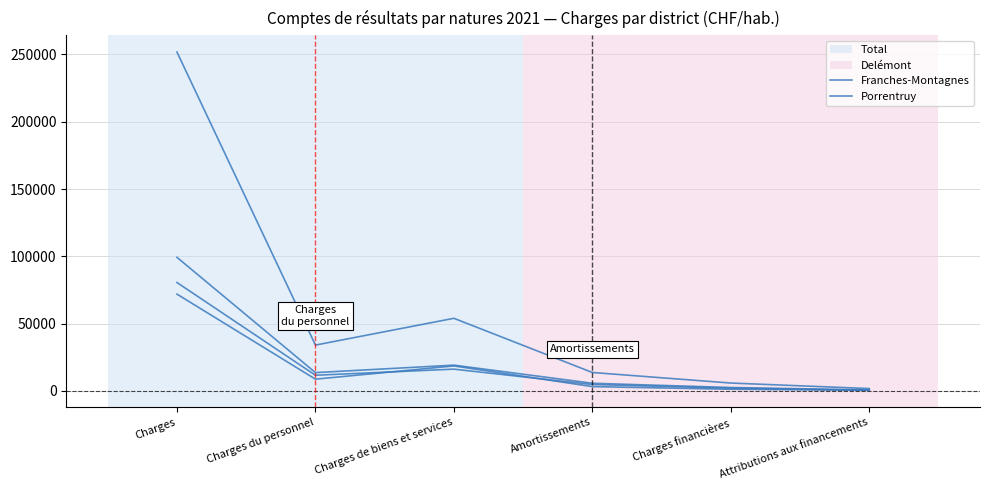

Reading left to right, transcribe all the data shown in this chart.

Total: Charges=251698.0	Charges du personnel=34070.5	Charges de biens et services=53971.0	Amortissements=13726.4	Charges financières=5885.1	Attributions aux financements=1778.2
Delémont: Charges=80536.3	Charges du personnel=11673.7	Charges de biens et services=16202.7	Amortissements=4777.3	Charges financières=2062.1	Attributions aux financements=530.6
Franches-Montagnes: Charges=71912.3	Charges du personnel=8762.6	Charges de biens et services=18591.2	Amortissements=3241.3	Charges financières=1265.5	Attributions aux financements=509.8
Porrentruy: Charges=99249.4	Charges du personnel=13634.1	Charges de biens et services=19177.2	Amortissements=5707.9	Charges financières=2557.4	Attributions aux financements=737.9